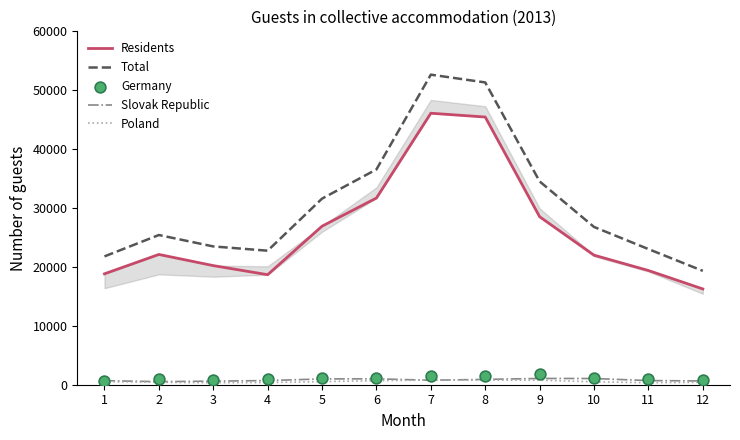

At which category is the sum across all series the highest?

7